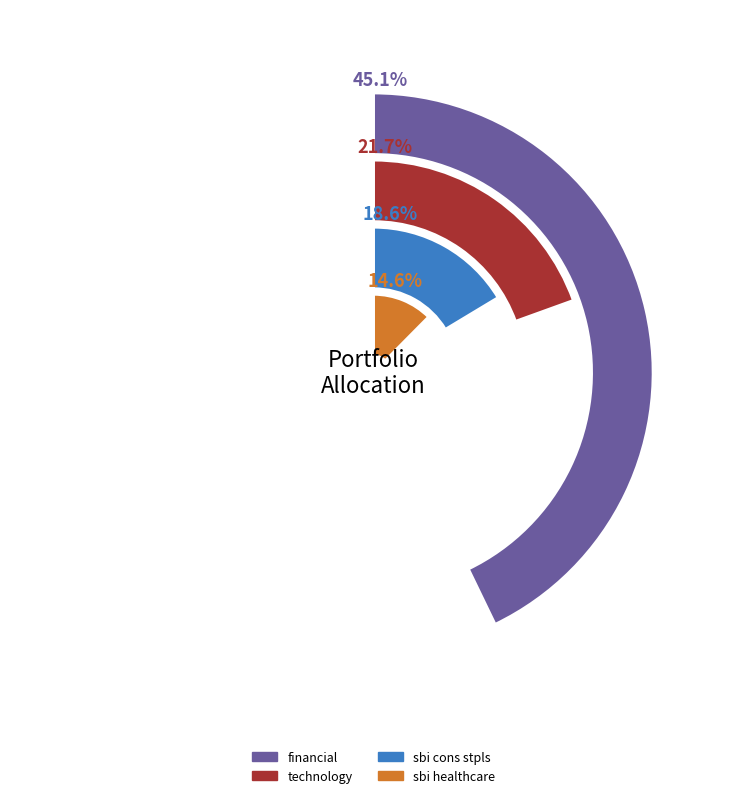

True or false: sbi healthcare accounts for 2% of the total.

False